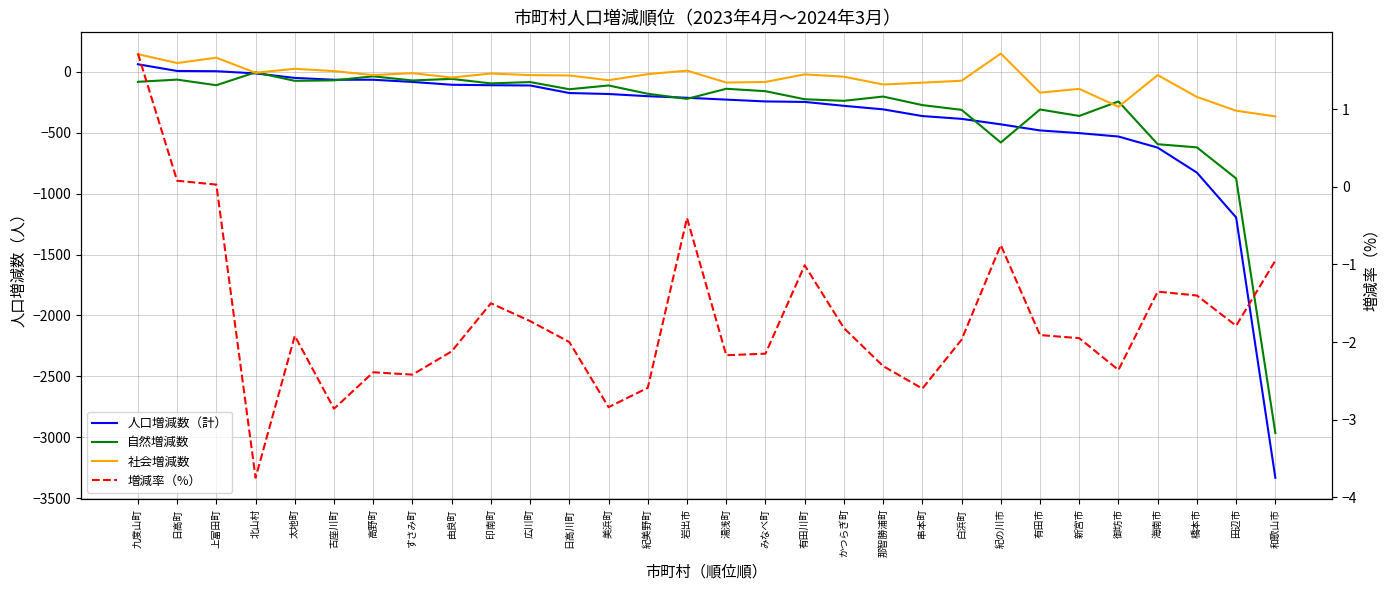

Is it true that 増減率（%） equals -2.1 at みなべ町?

True